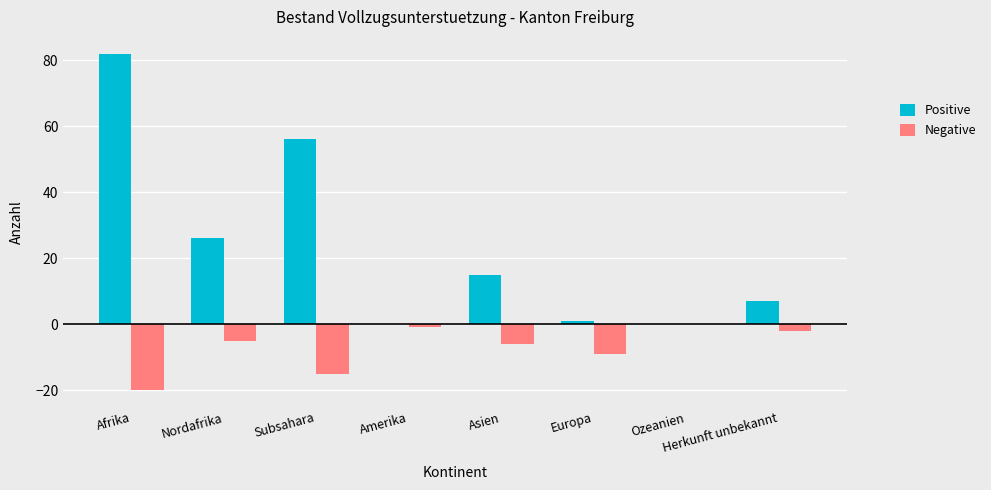

Which series has the largest total across all categories?

Positive